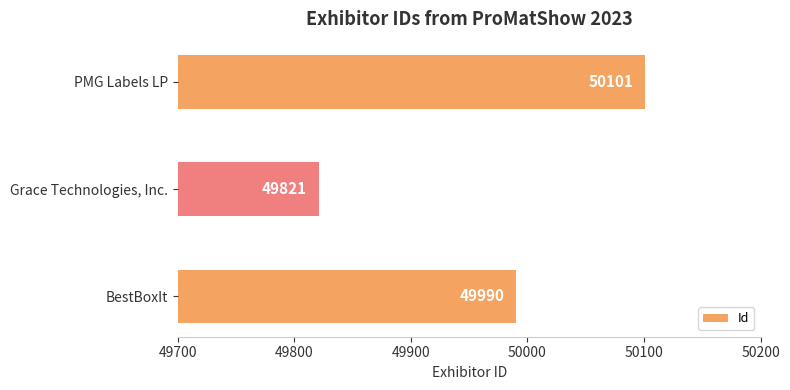

What is the average value?

49971